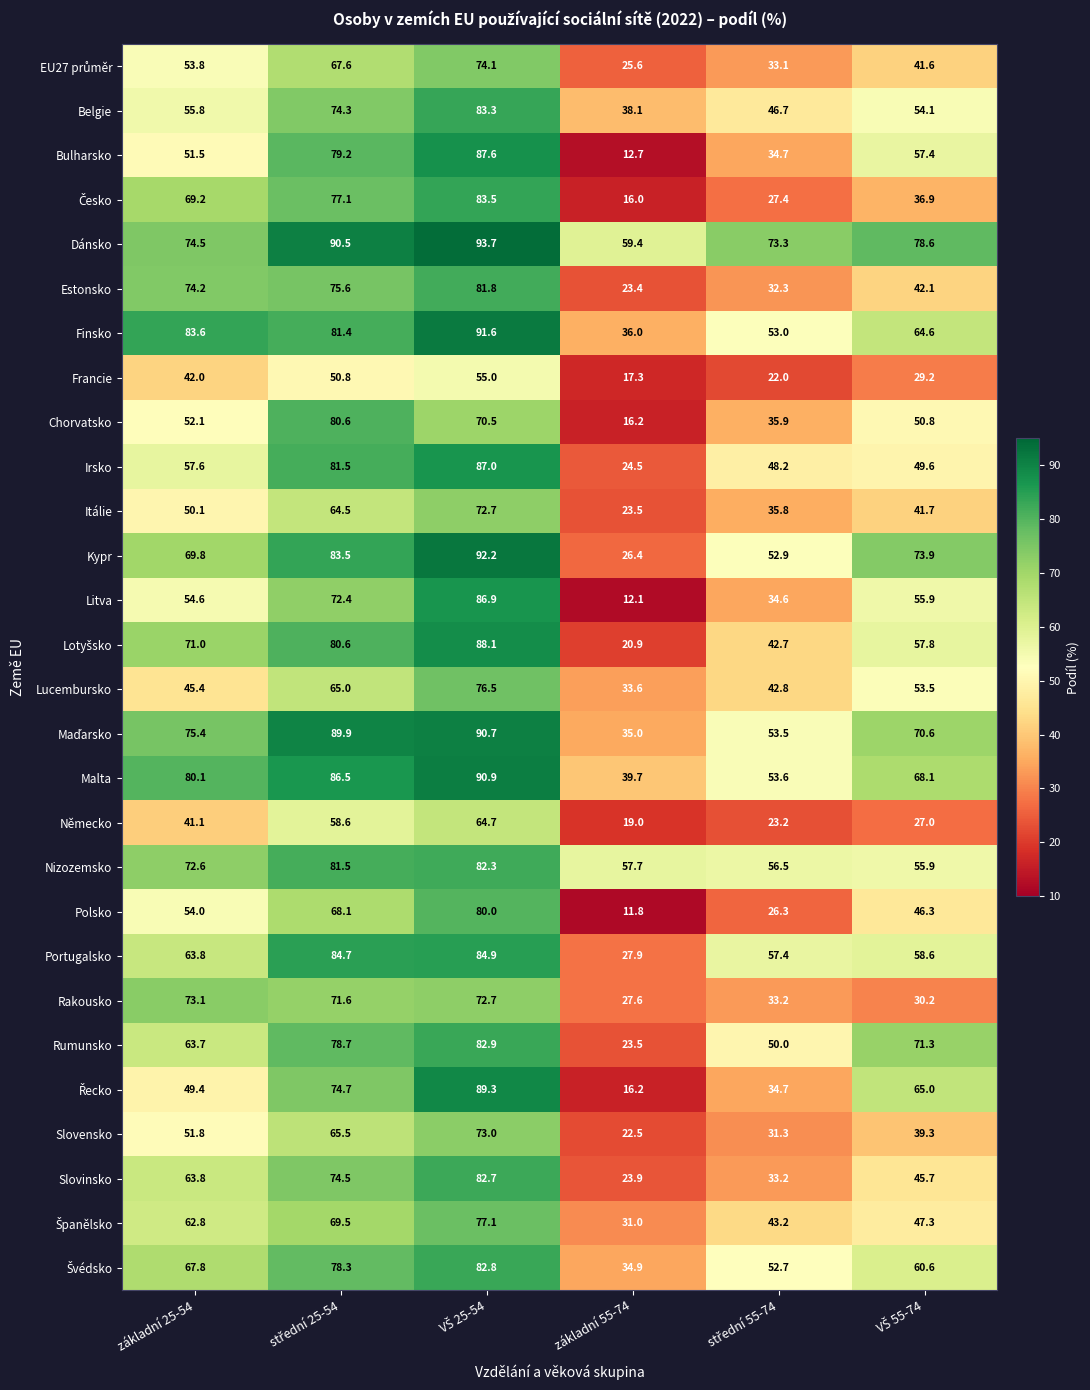

What is the total value across all series at základní 55-74?

756.4